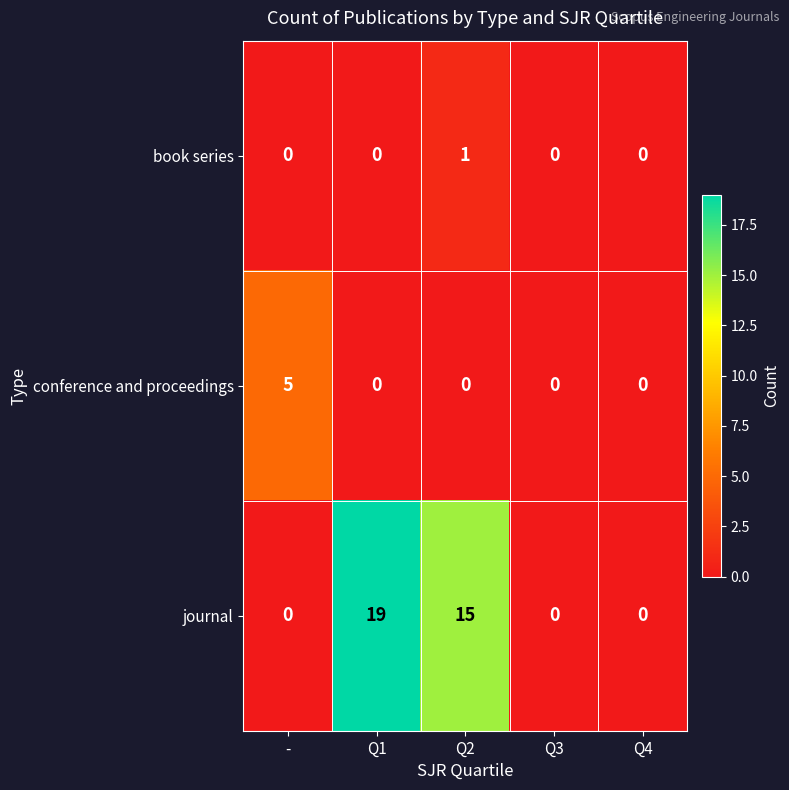

The journal series shows 4 at Q2. True or false?

False